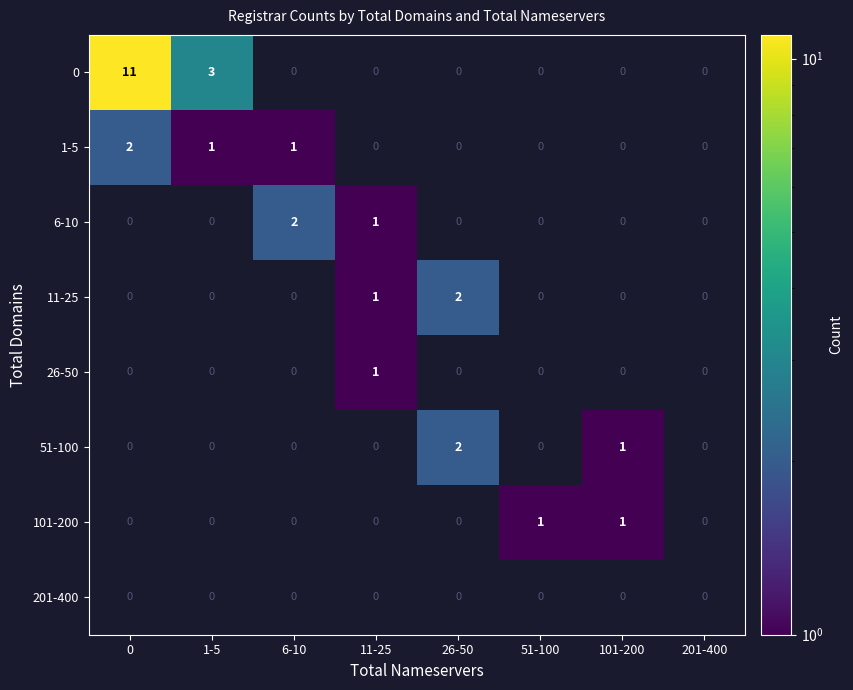

How many series are shown in this chart?

8